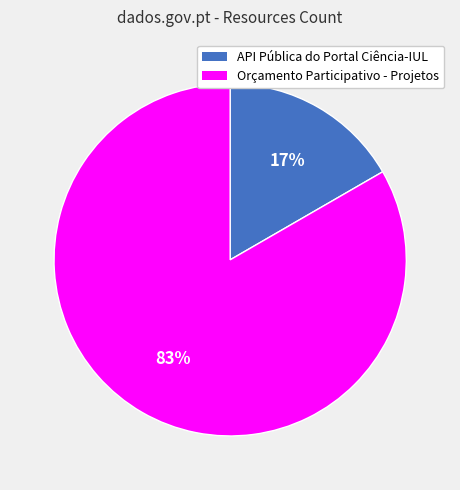

Is there any slice that represents more than half of the pie?

Yes